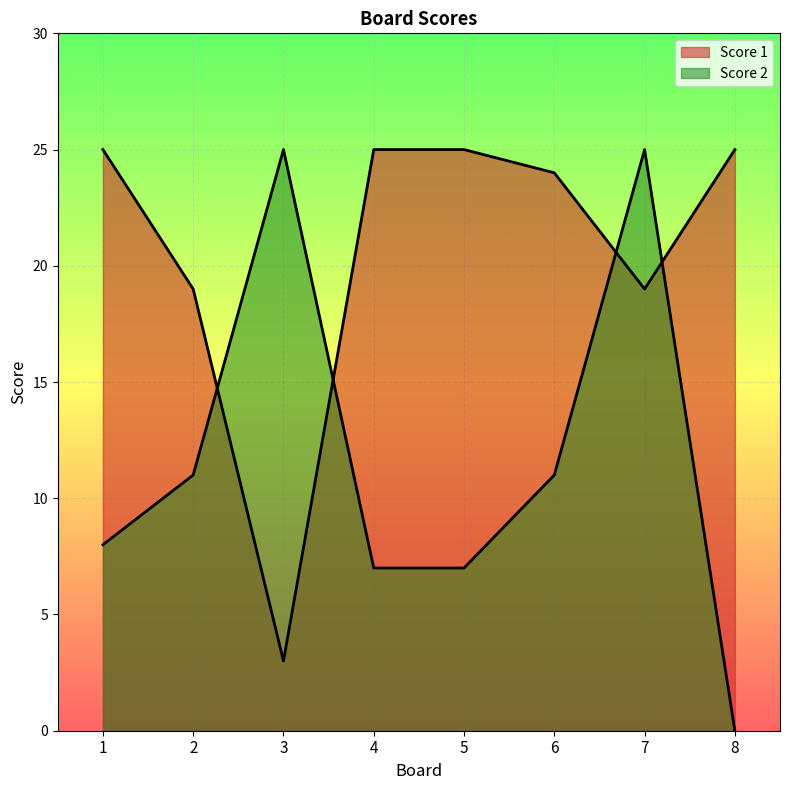

True or false: Score 1 has a value of 11 at 4.

False